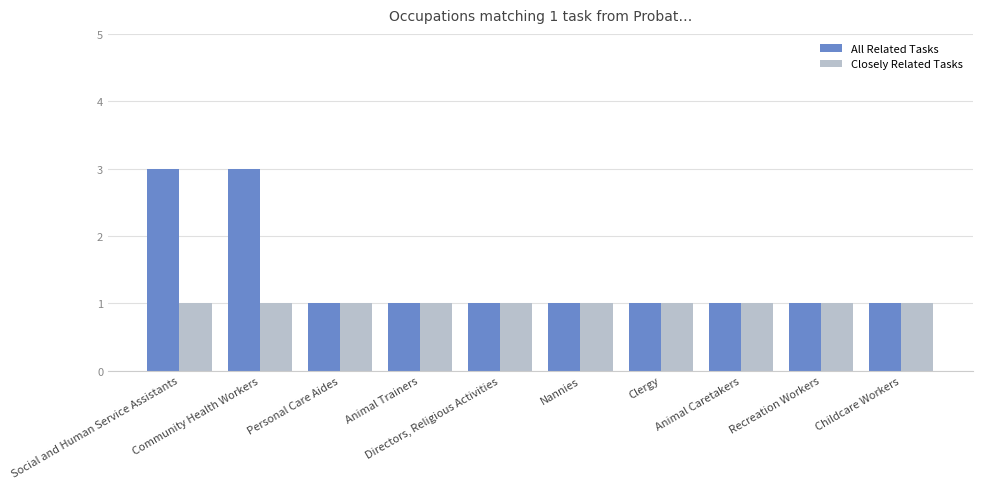

True or false: Closely Related Tasks has a value of 0 at Personal Care Aides.

False